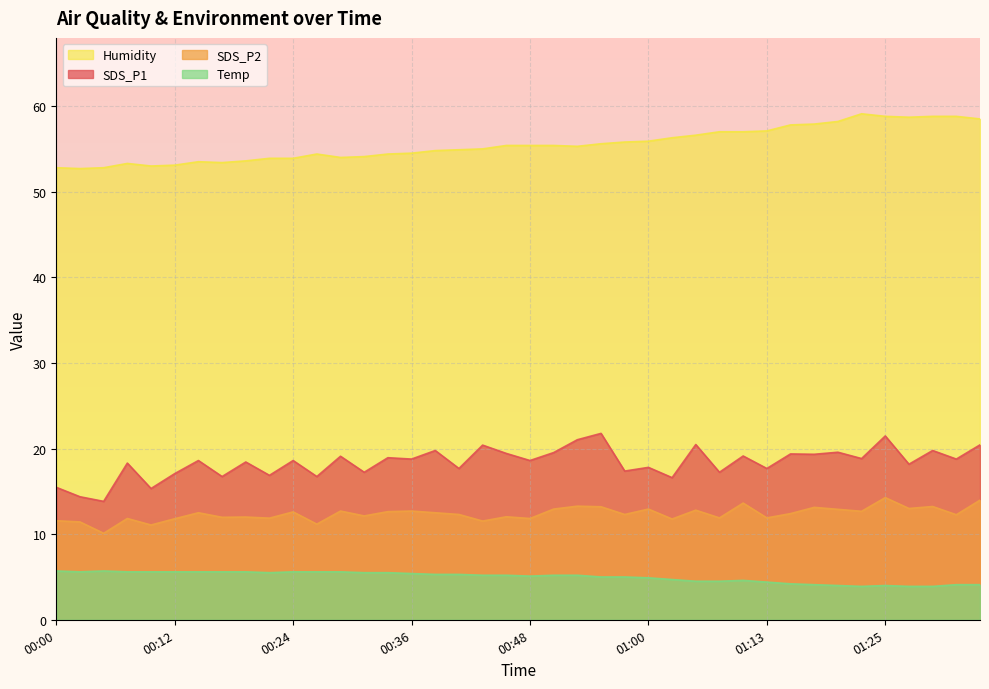

The SDS_P1 series shows 19.6 at 01:20. True or false?

True